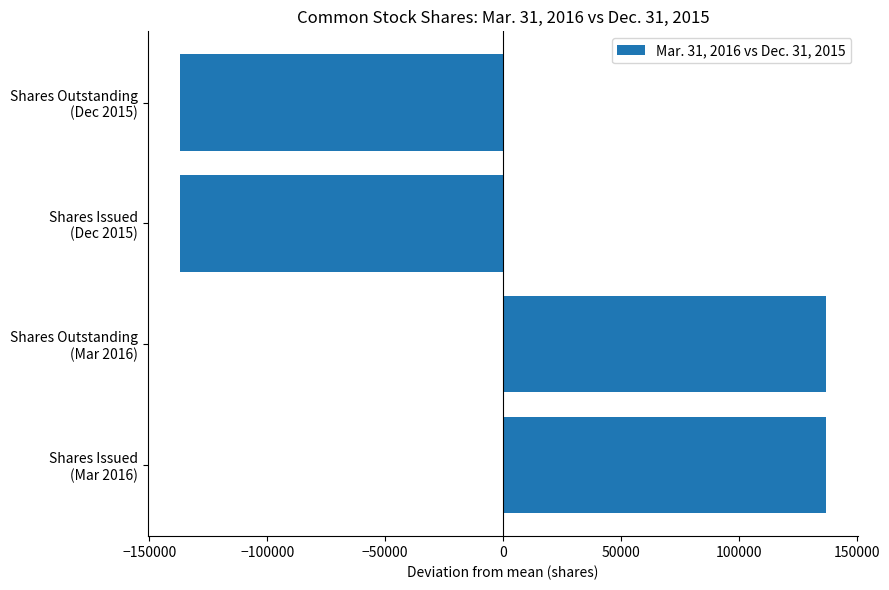

What is the difference between the second highest and second lowest values?

274000